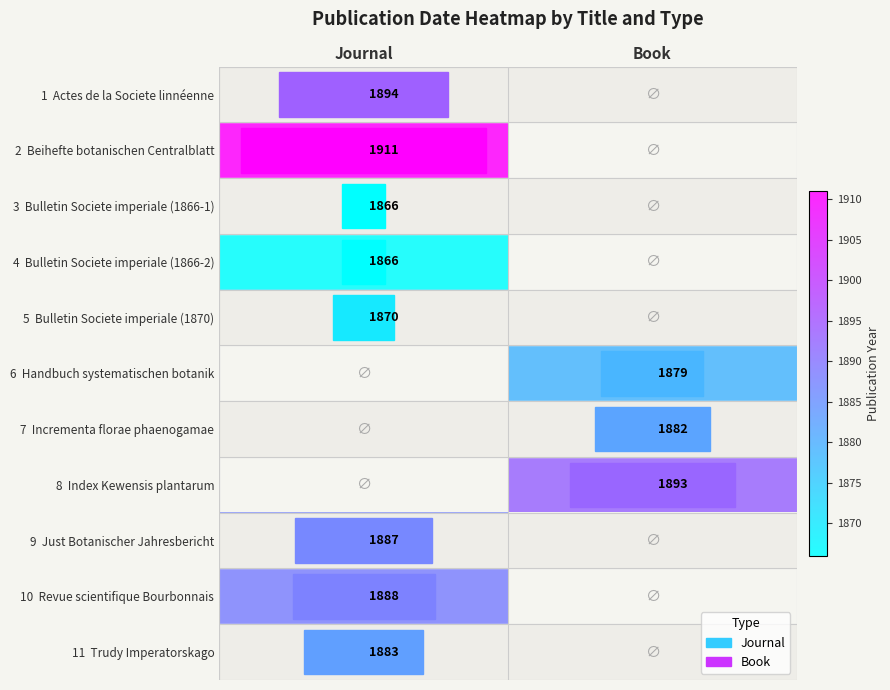

Is the value of 10 Revue scientifique Bourbonnais at Journal greater than the value of 7 Incrementa florae phaenogamae at Book?

Yes